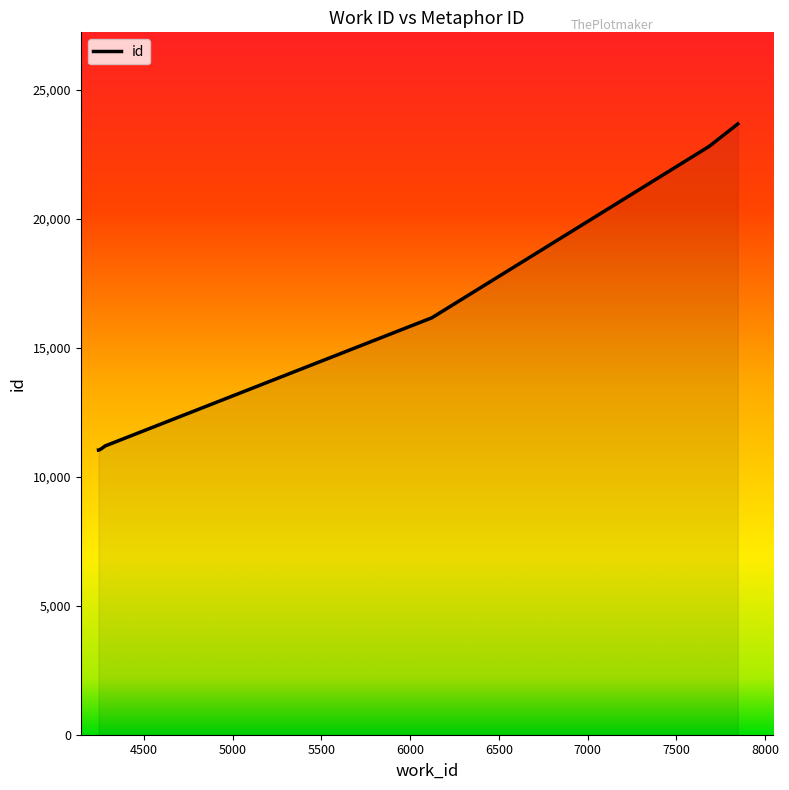

What is the ratio of the value at 4247 to the value at 6123?

0.7